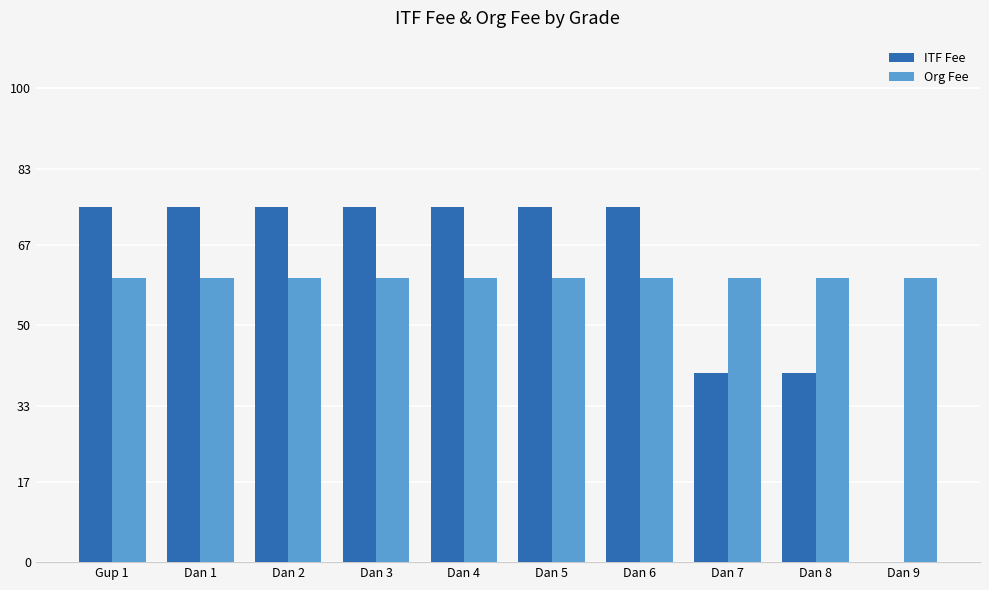

What is the sum of all Org Fee values?

600